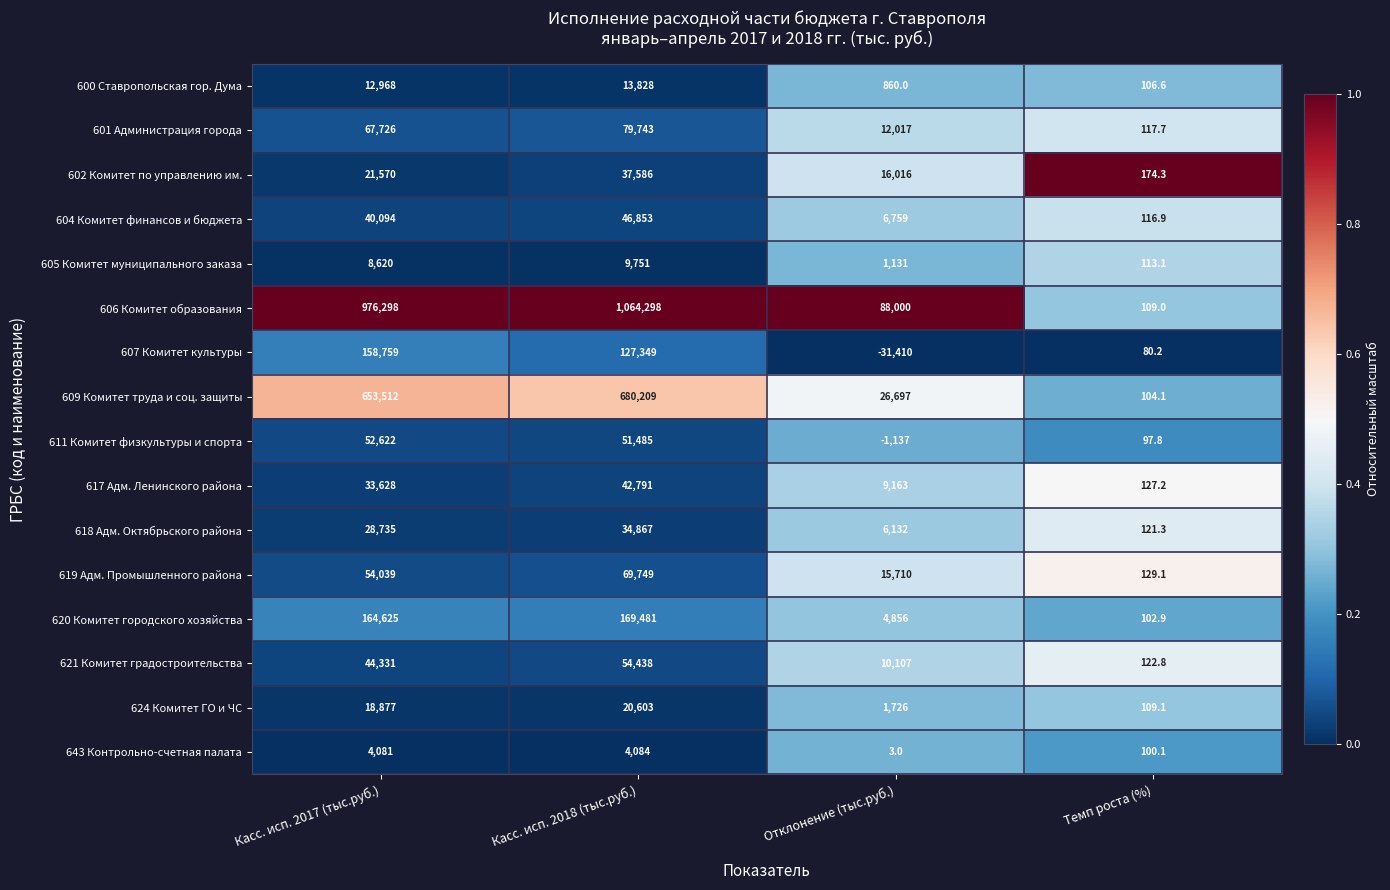

At which category does the chart reach its peak across all series?

Касс. исп. 2018 (тыс.руб.)